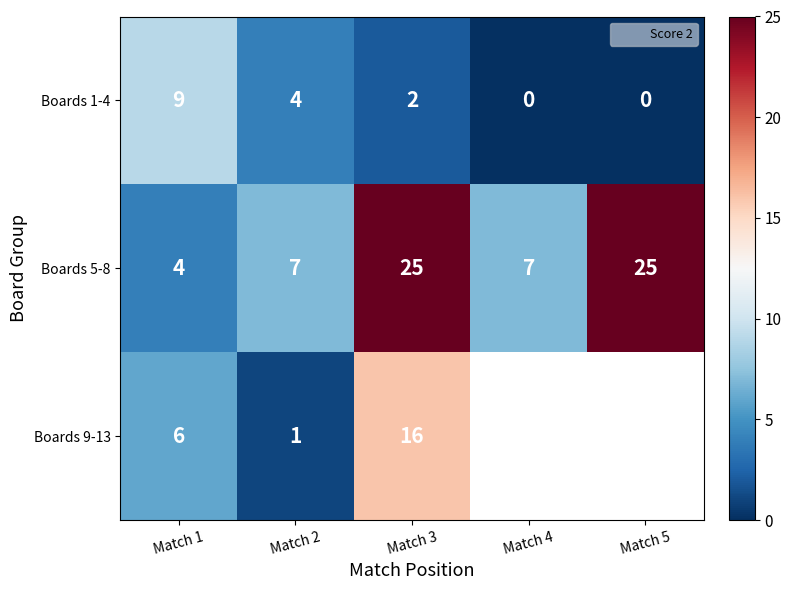

Between Match 3 and Match 4, which series saw the biggest shift?

Boards 5-8